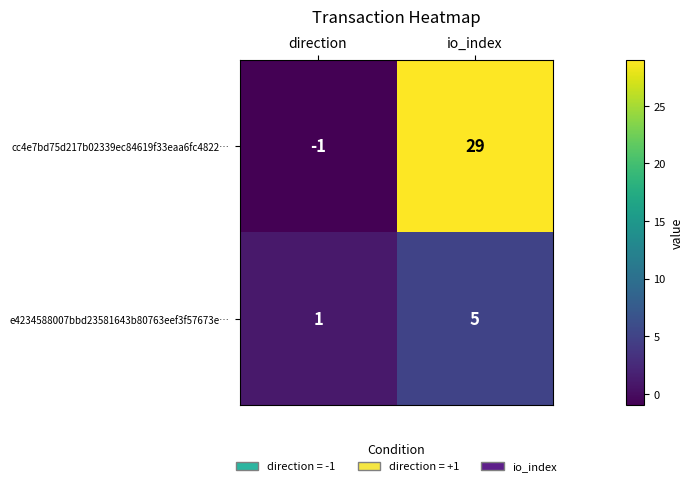

Between direction and io_index, which series saw the biggest shift?

cc4e7bd75d217b02339ec84619f33eaa6fc4822…